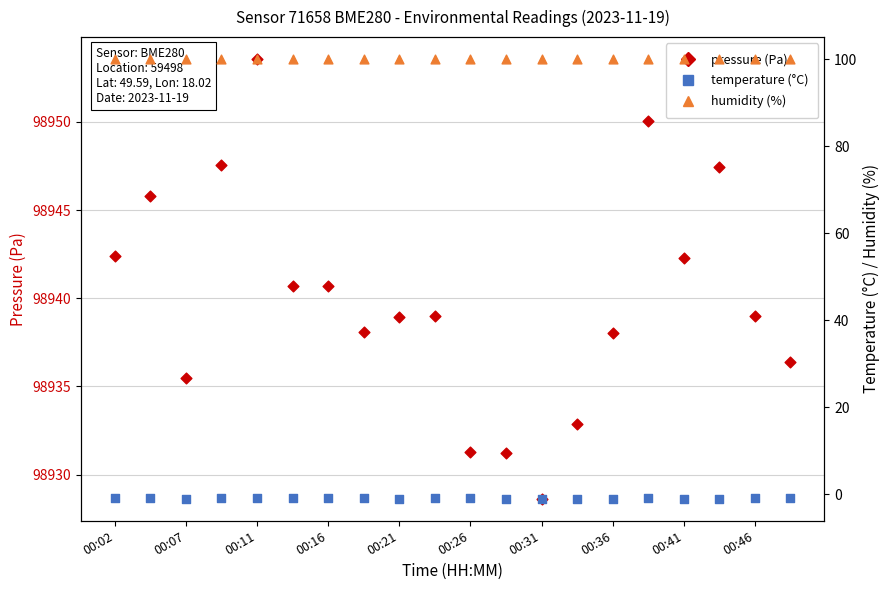

Which series has the largest Y range (max minus min)?

pressure